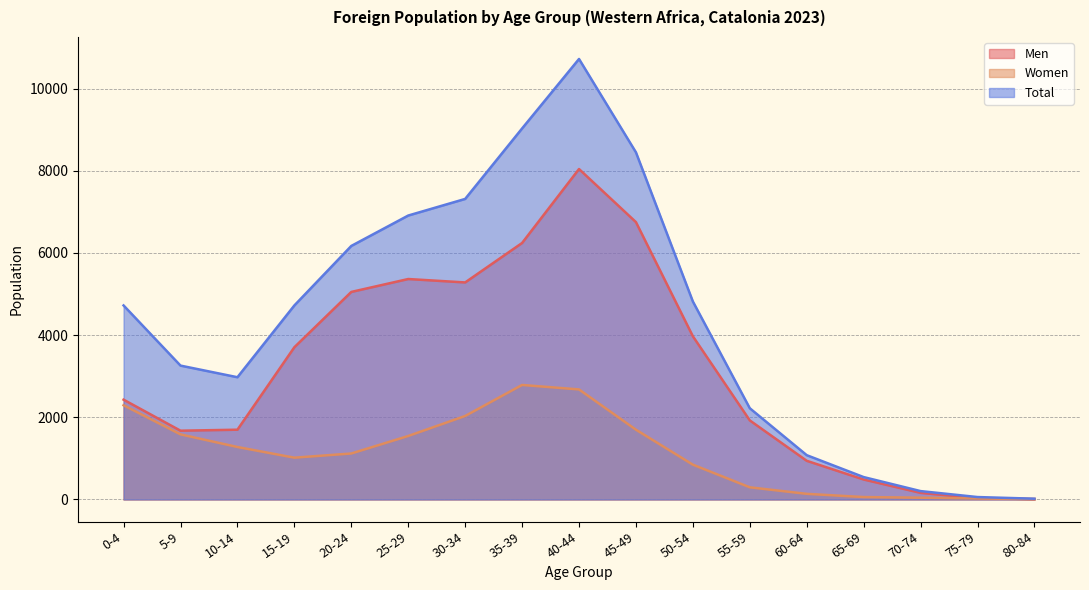

In Women, how many points are lower than both neighbors (excluding endpoints)?

1